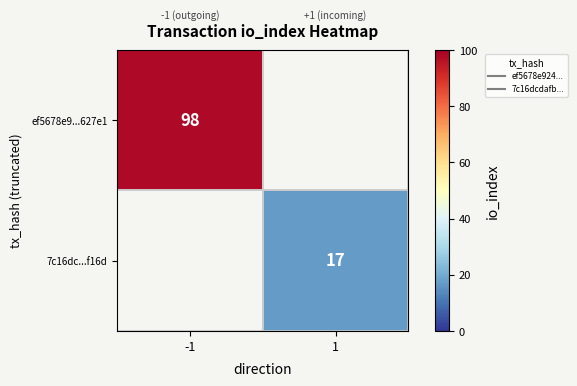

How many values in ef5678e9...627e1 are above zero?

1